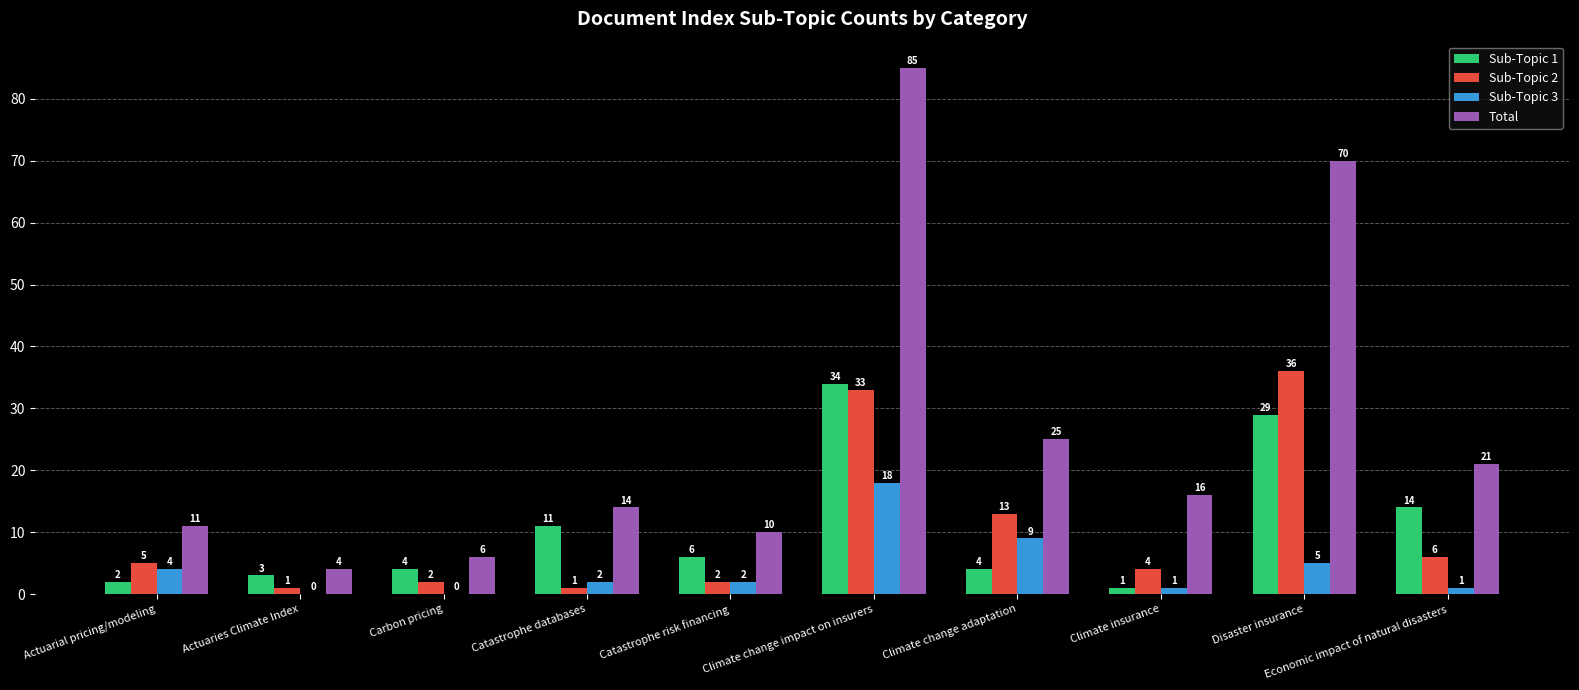

Reading left to right, list all the values displayed in this chart.

Sub-Topic 1: 2	3	4	11	6	34	4	1	29	14
Sub-Topic 2: 5	1	2	1	2	33	13	4	36	6
Sub-Topic 3: 4	0	0	2	2	18	9	1	5	1
Total: 11	4	6	14	10	85	25	16	70	21